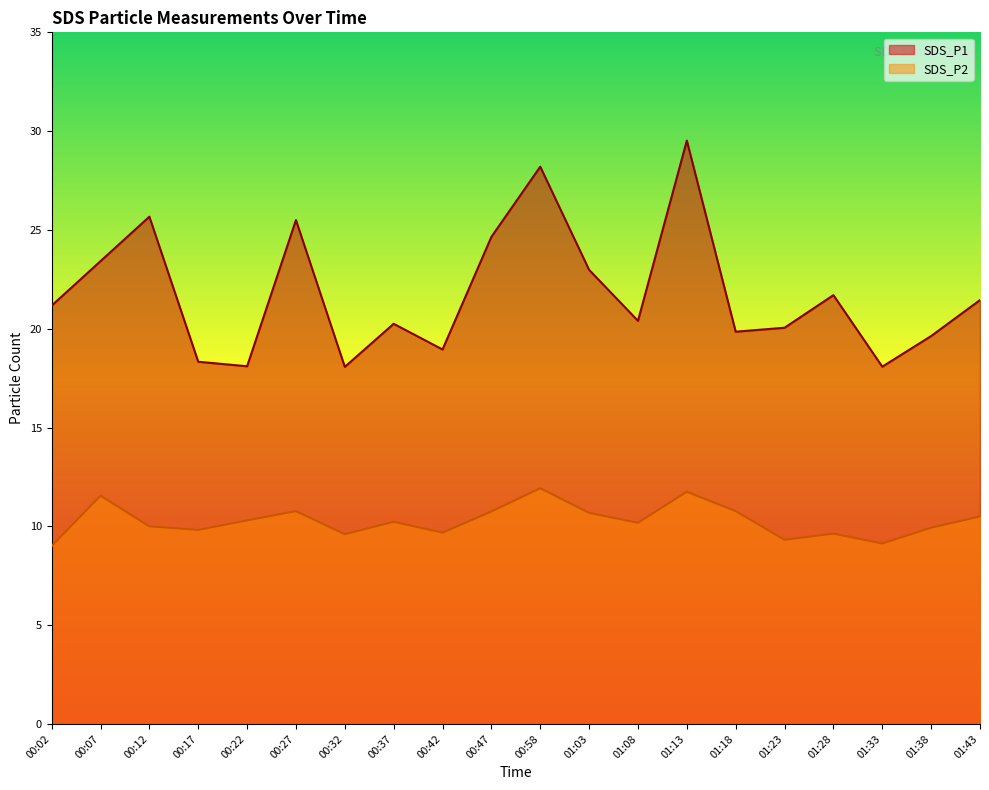

Which series has the largest total across all categories?

SDS_P1